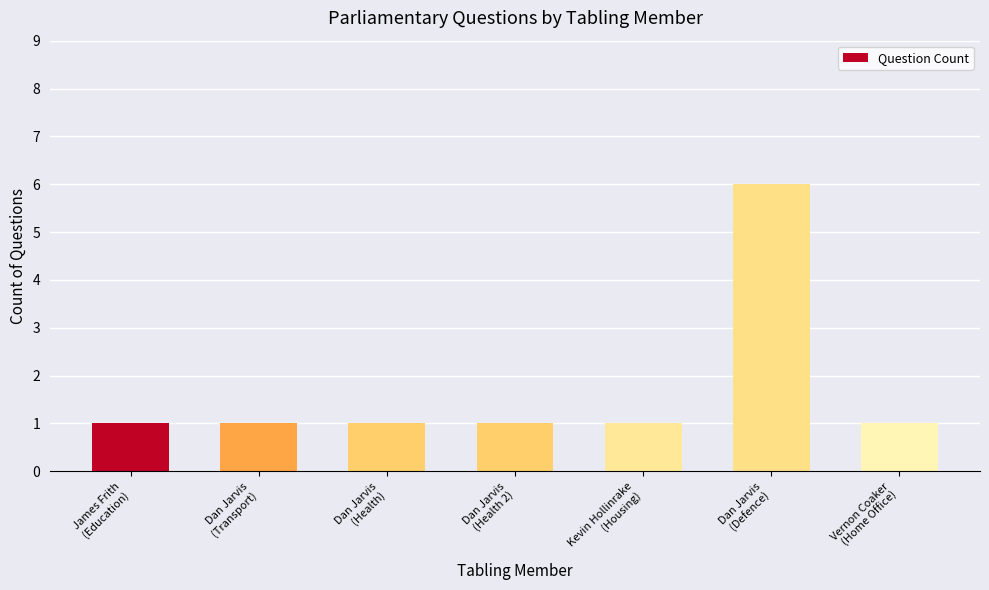

Is it true that the value at Dan Jarvis
(Health) is 1?

True